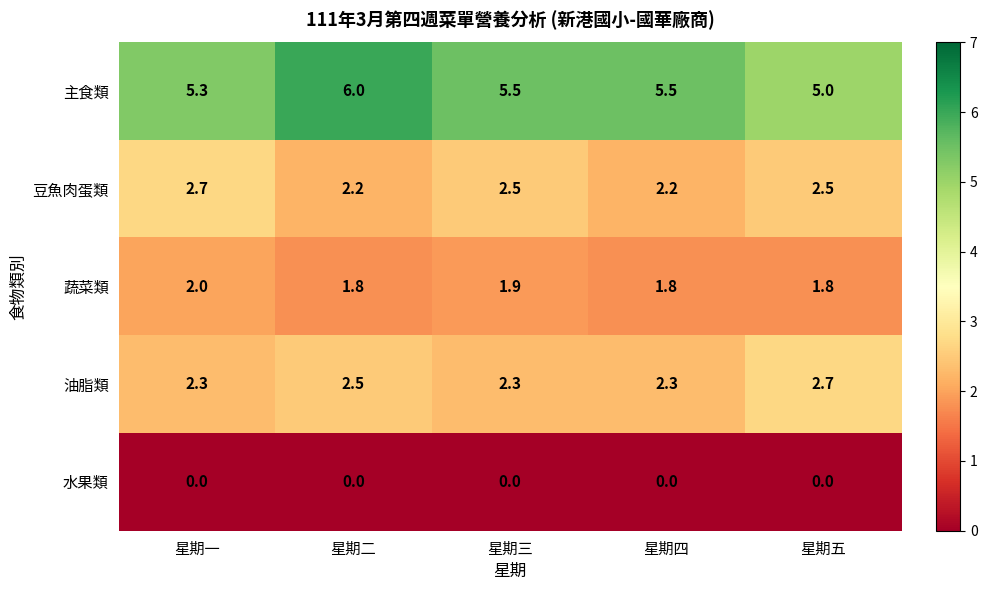

Is it true that 豆魚肉蛋類 equals 0.5 at 星期五?

False